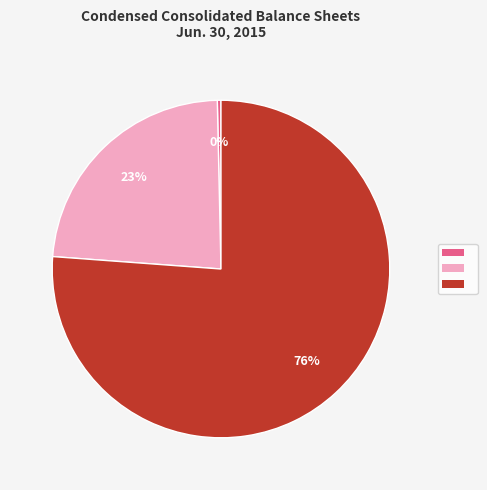

Does any single category account for the majority?

Yes